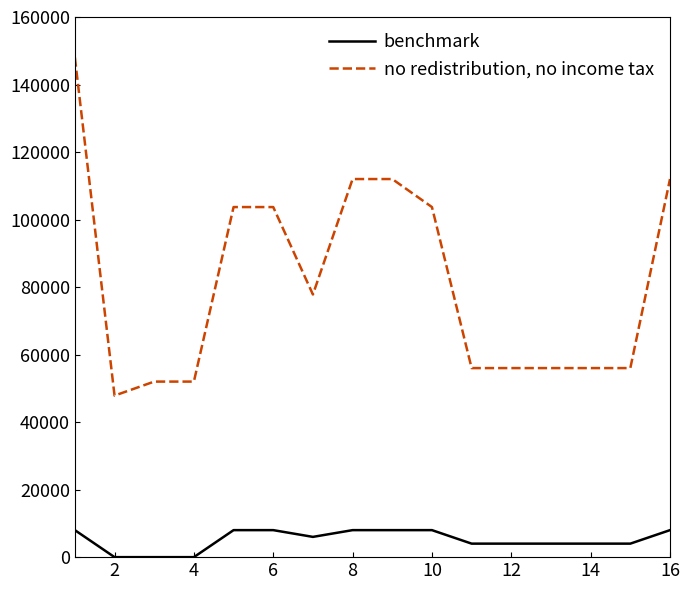

Rank the series by their average value, from highest to lowest.

no redistribution, no income tax, benchmark